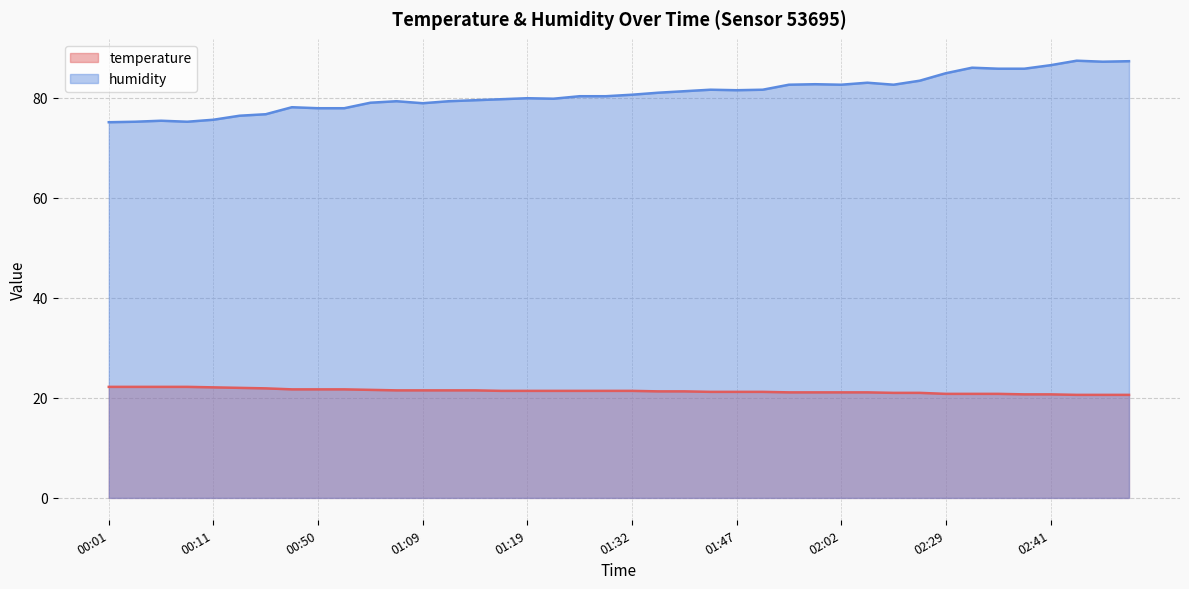

How many lines are shown in the chart?

2